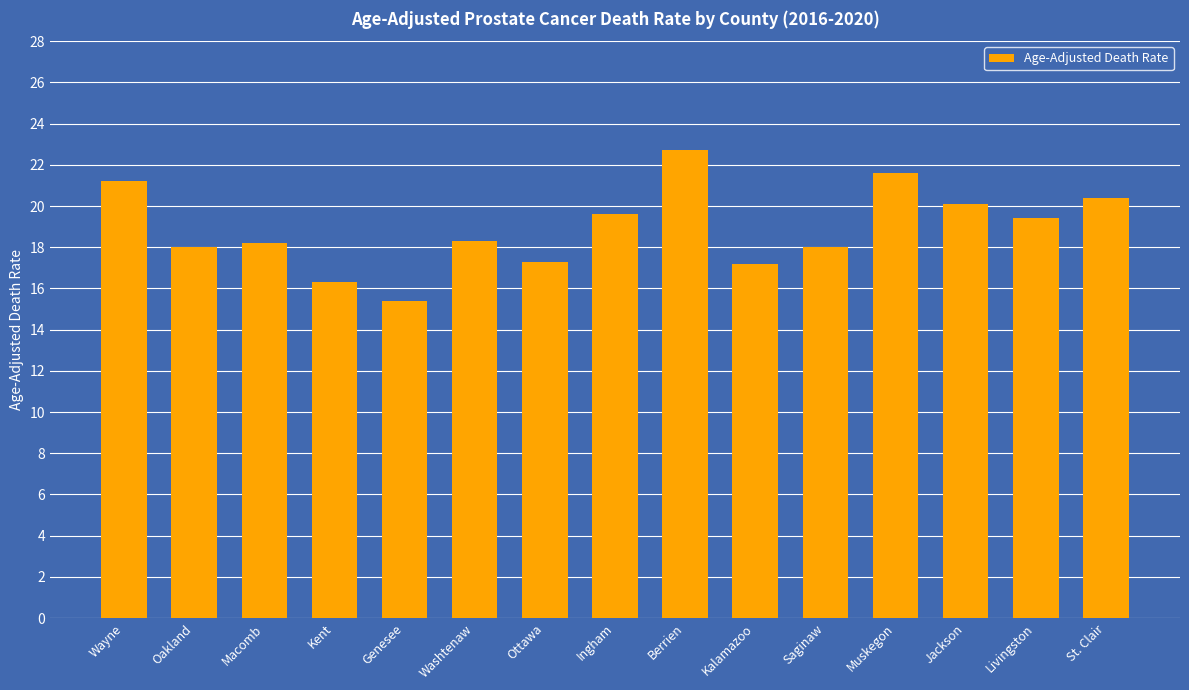

What is the approximate value at Saginaw?

18.0